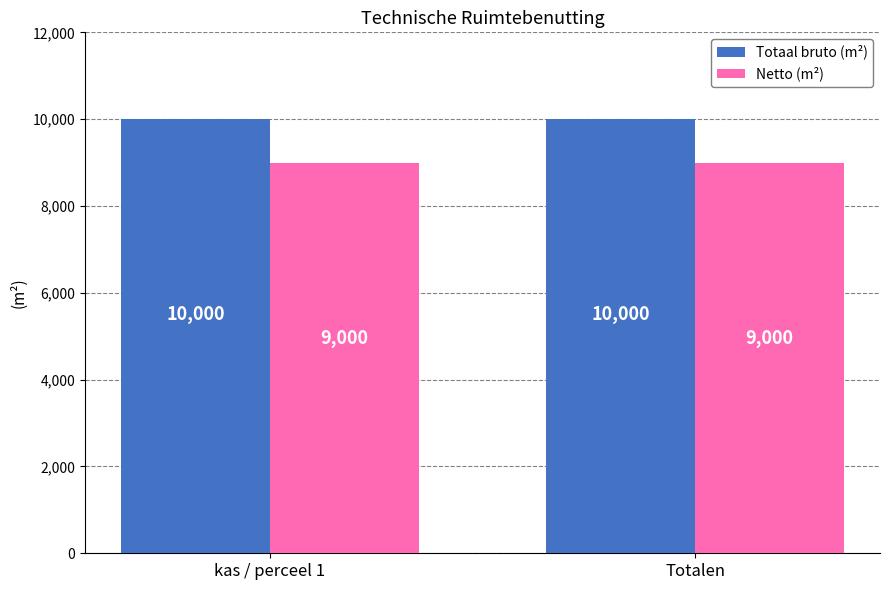

Is it true that Netto (m²) equals 9000 at Totalen?

True